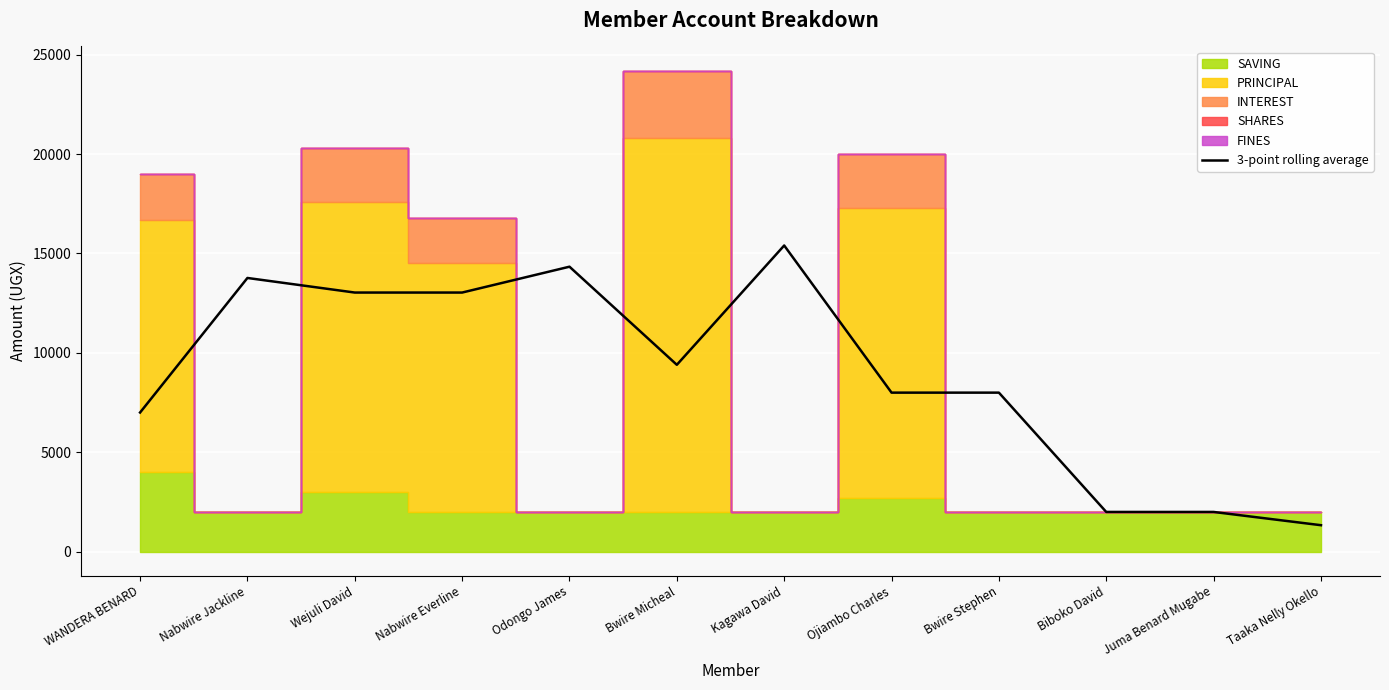

Reading left to right, extract all data points from this chart.

WANDERA BENARD=7000.0	Nabwire Jackline=13766.7	Wejuli David=13033.3	Nabwire Everline=13033.3	Odongo James=14333.3	Bwire Micheal=9400.0	Kagawa David=15400.0	Ojiambo Charles=8000.0	Bwire Stephen=8000.0	Biboko David=2000.0	Juma Benard Mugabe=2000.0	Taaka Nelly Okello=1333.3